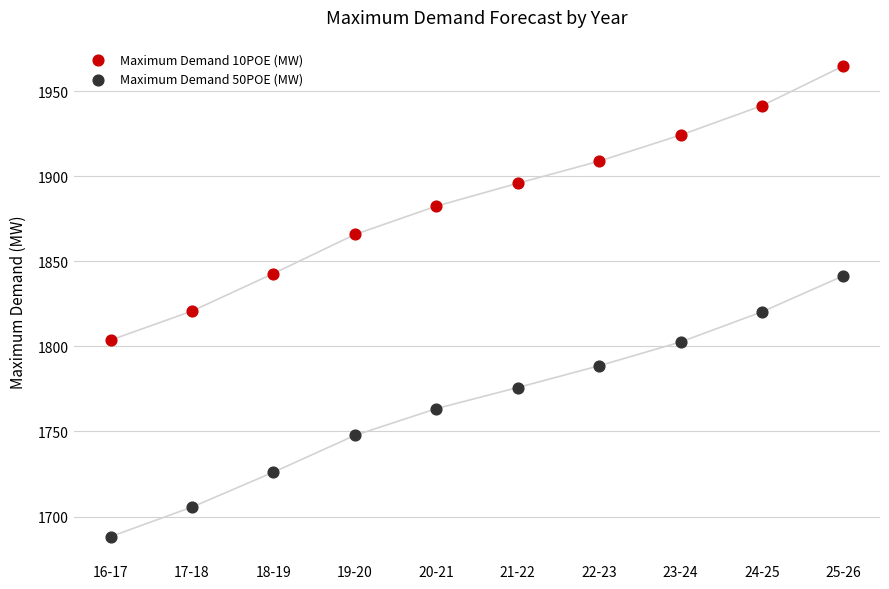

Which series contains the highest Y value?

Maximum Demand 10POE (MW)